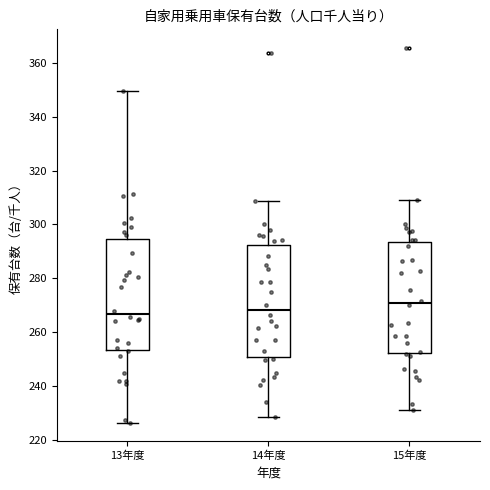

Where does the median line of the box for 14年度 sit on the y-axis? The values are not printed on the chart, so give them approximately, as read against the axis.

268